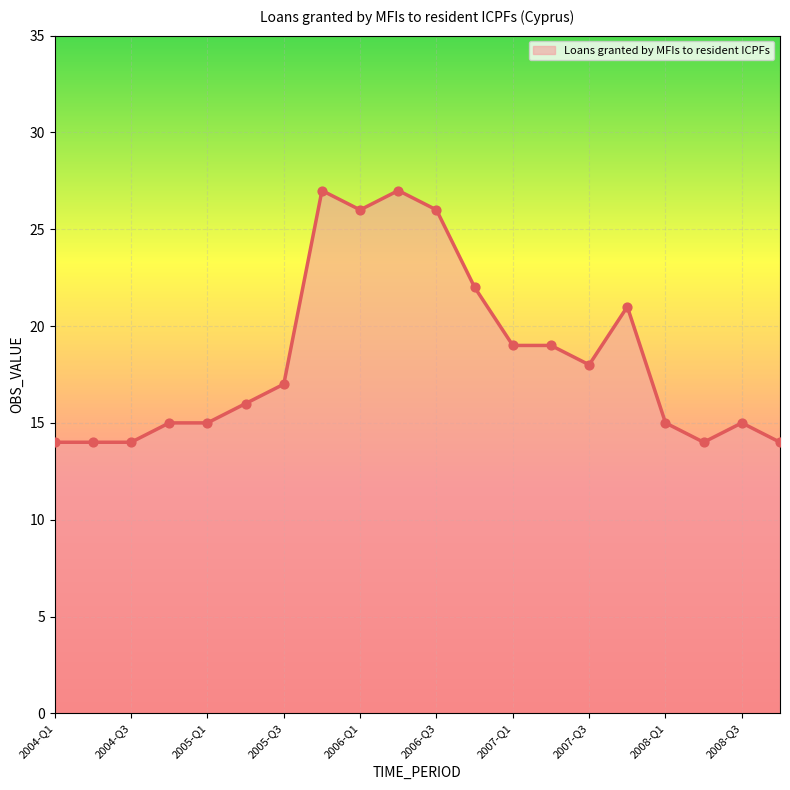

What is the difference between the maximum and minimum values?

13